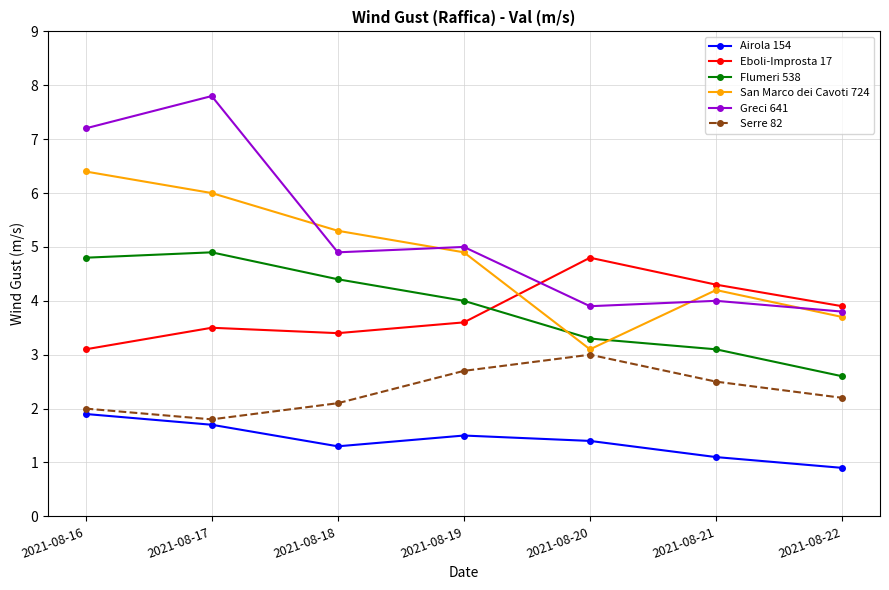

What is the highest value of the Airola 154 series?

1.9